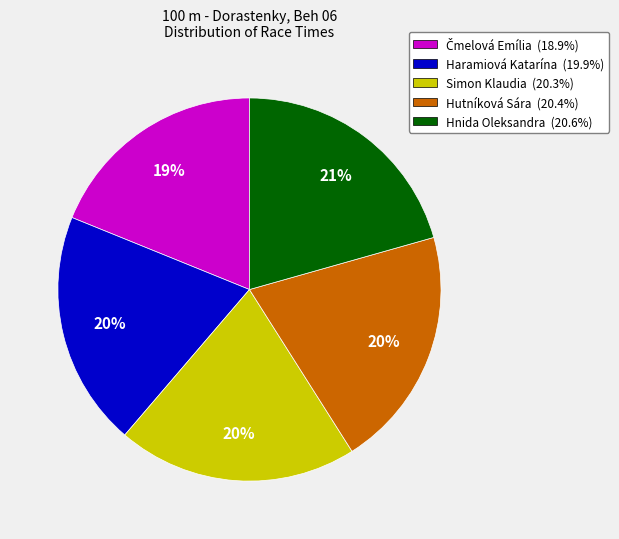

How many slices are in this pie chart?

5